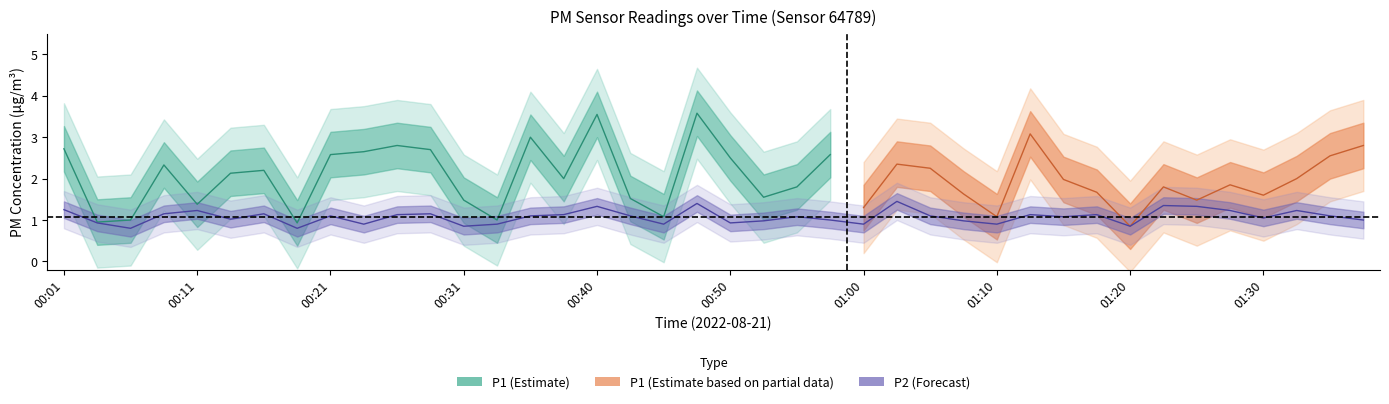

What is the sum of the values at 01:32 and 00:14?

2.2